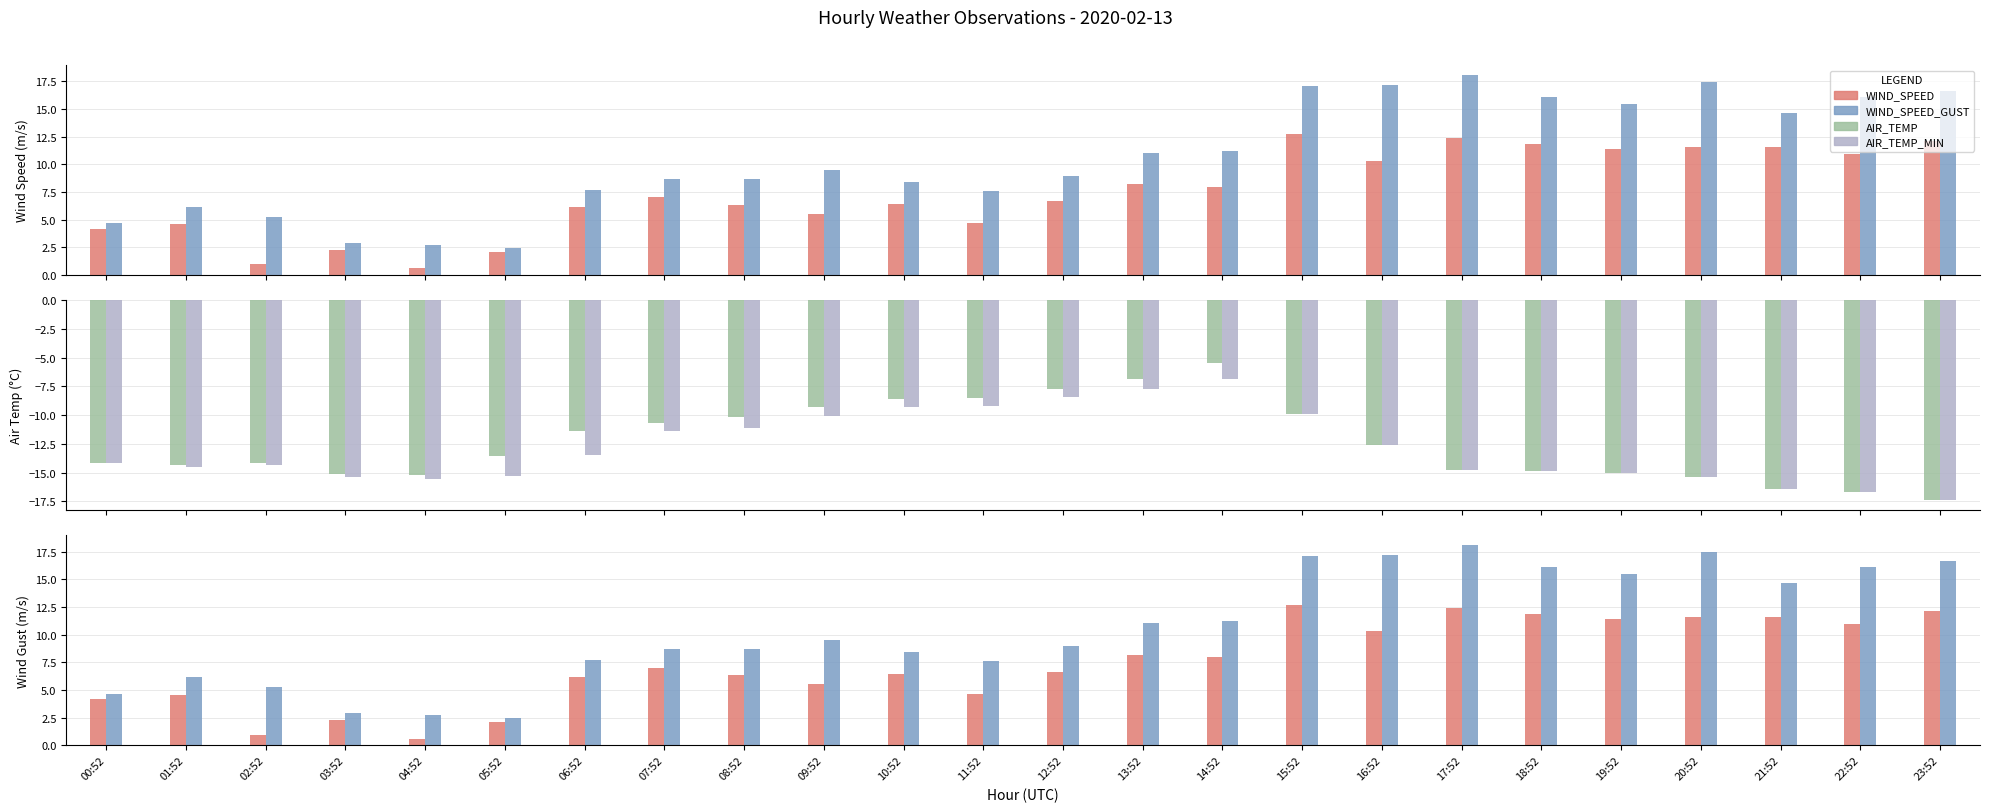

What is the label of the 14th bar from the left?

13:52